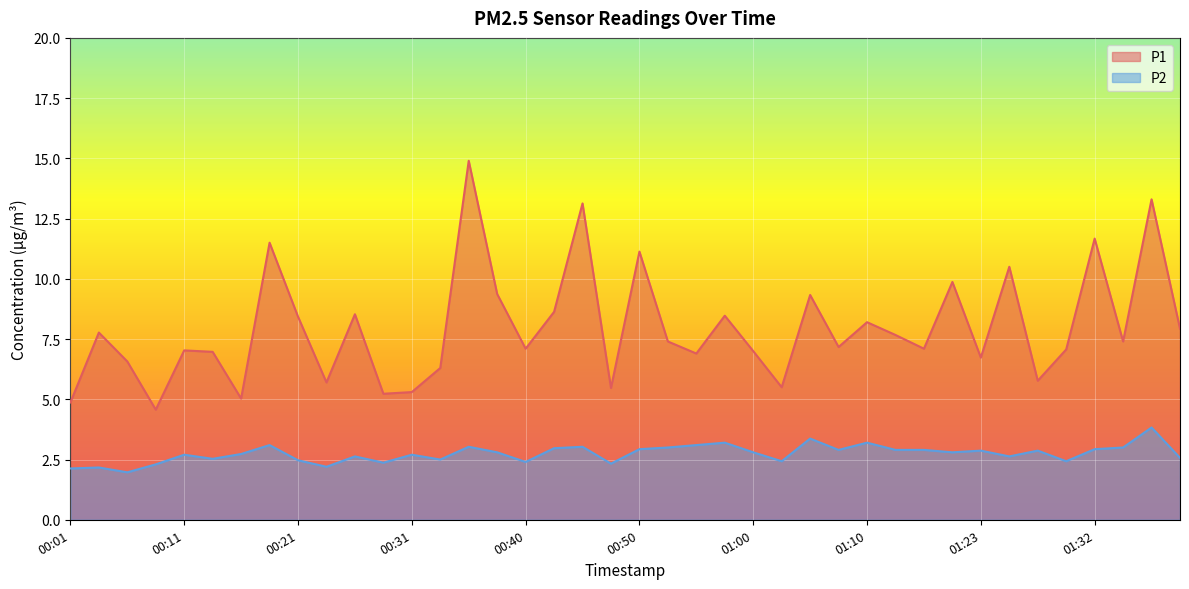

True or false: P1 and P2 cross at least once.

False